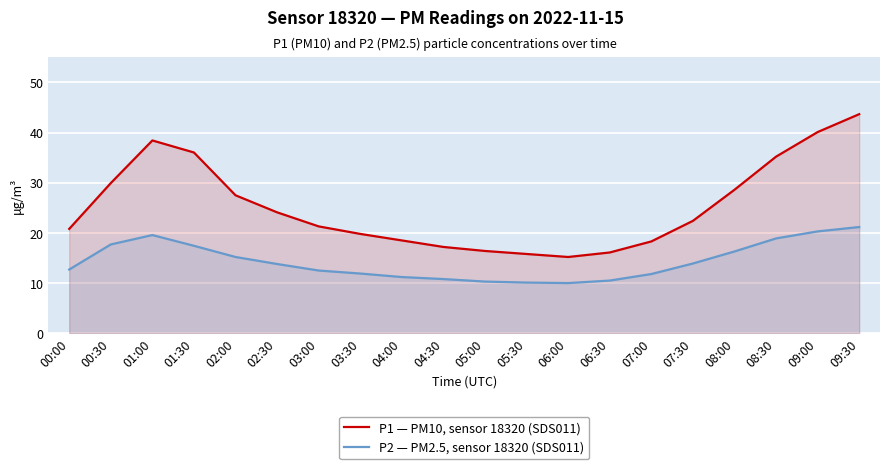

True or false: P2 — PM2.5, sensor 18320 (SDS011) and P1 — PM10, sensor 18320 (SDS011) cross at least once.

False